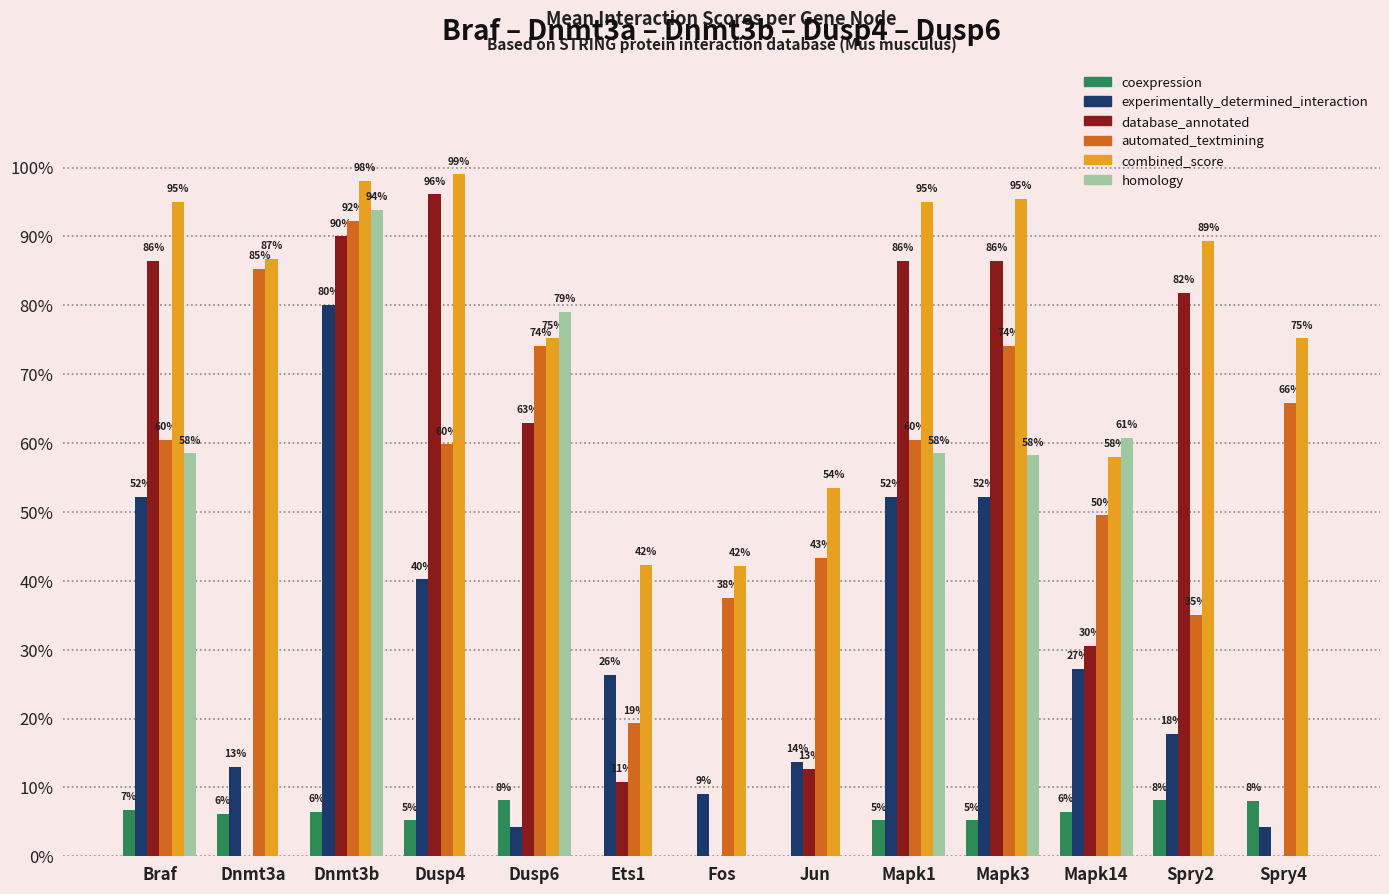

The automated_textmining series shows 0.9 at Mapk1. True or false?

False